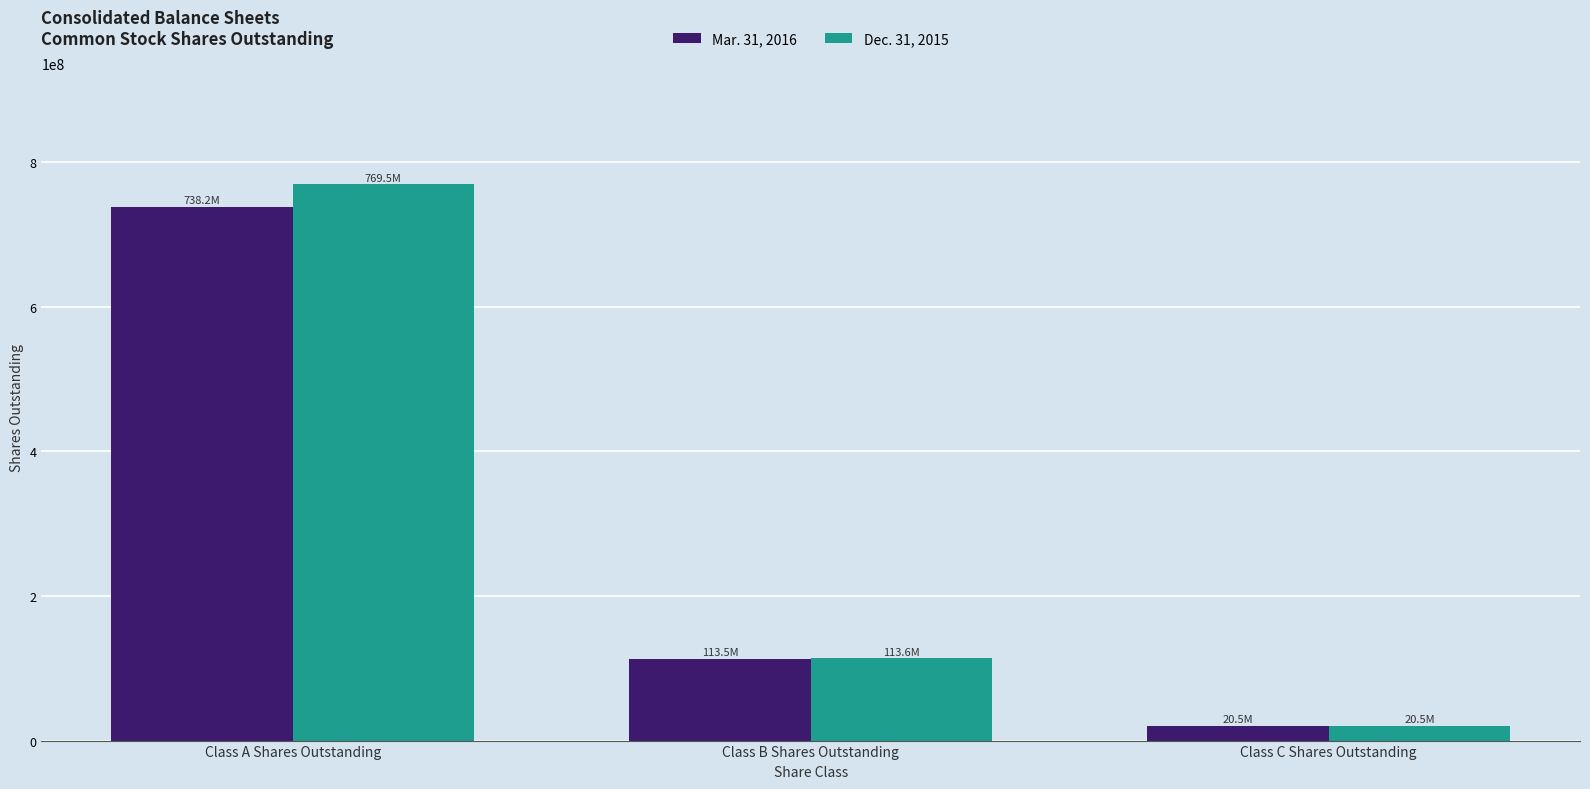

Which series has the widest spread of values?

Dec. 31, 2015